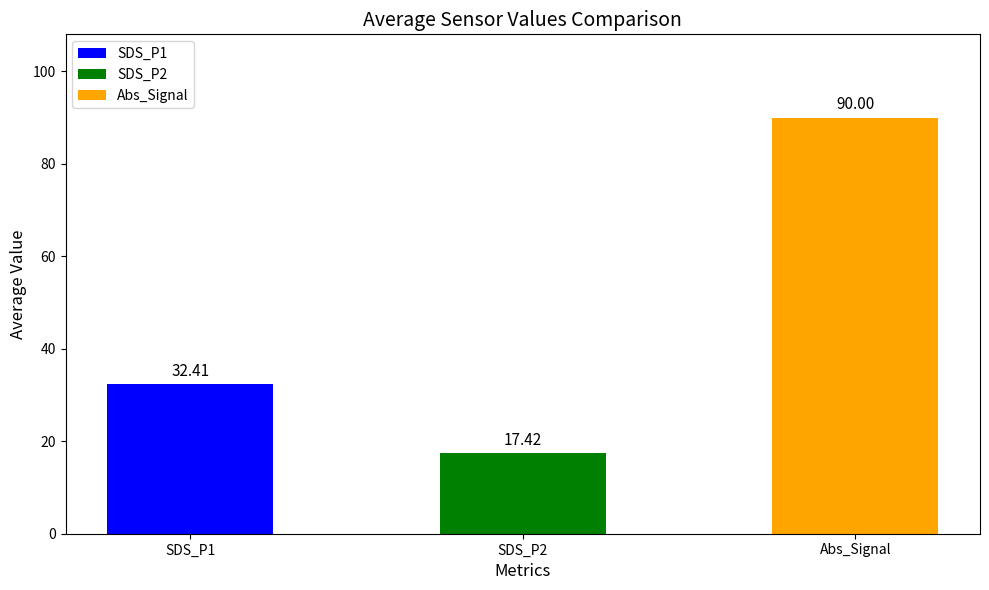

What is the difference between the values at SDS_P1 and SDS_P2?

15.0